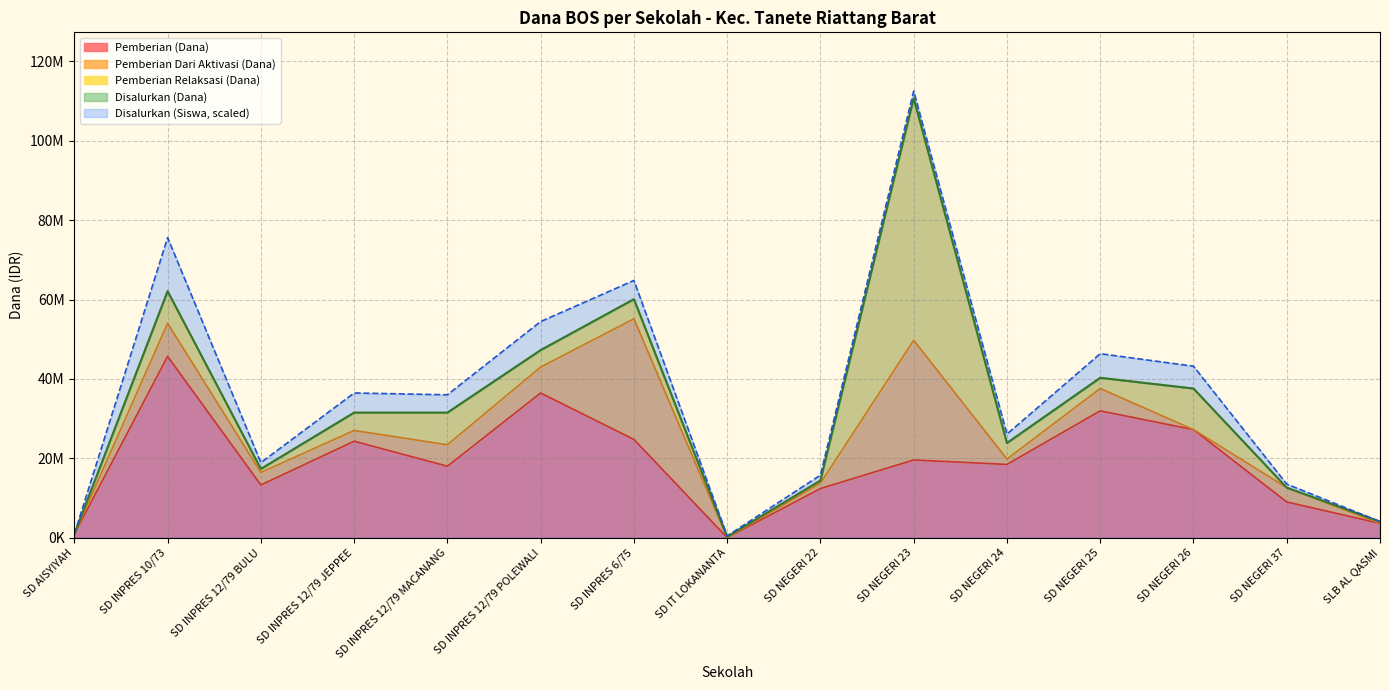

How many data points in Disalurkan (Siswa) are above 36000000?

7